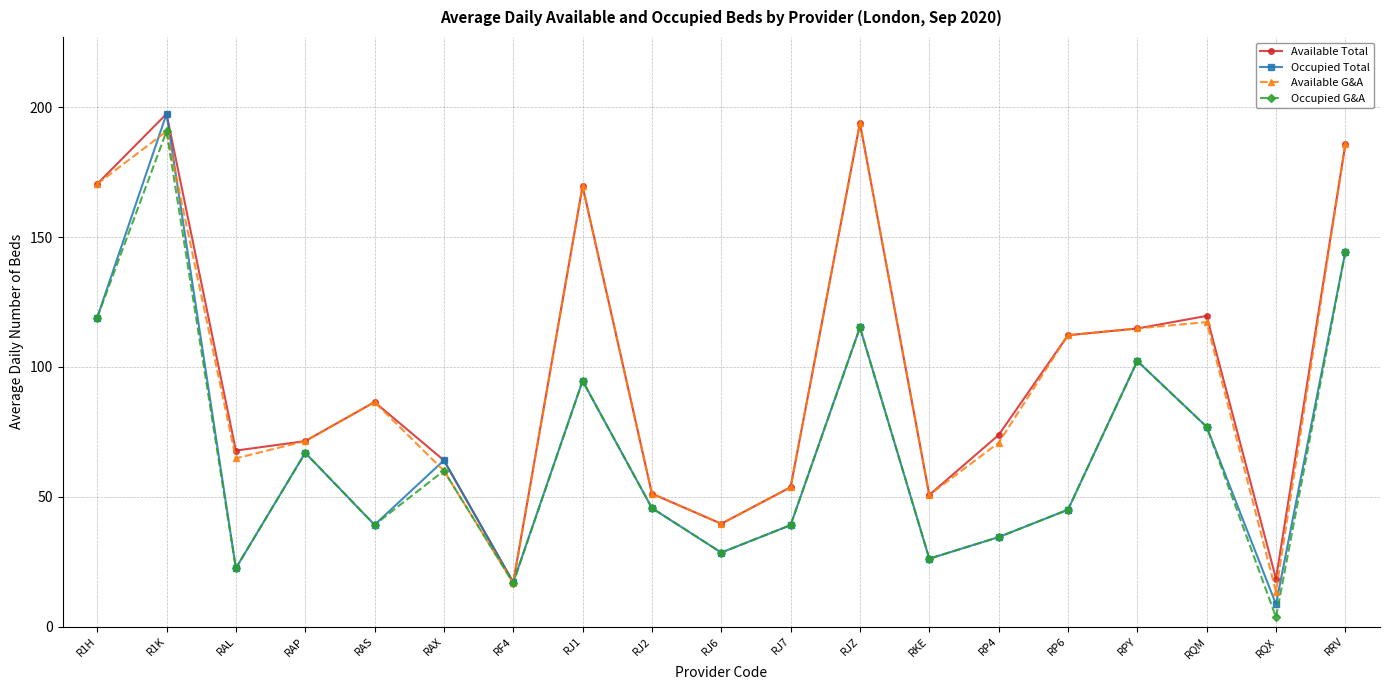

At which label is Occupied Total closest to 103?

RPY